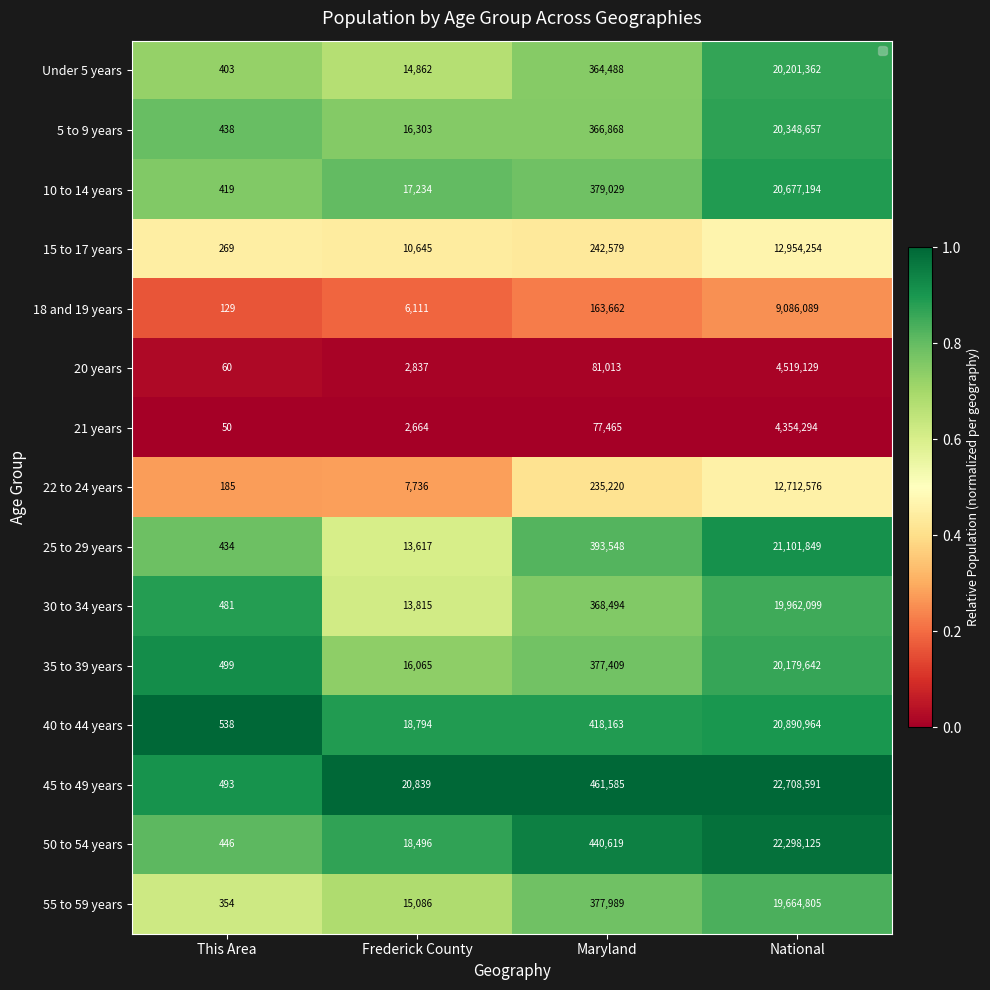

The value of 55 to 59 years at This Area is 92. True or false?

False